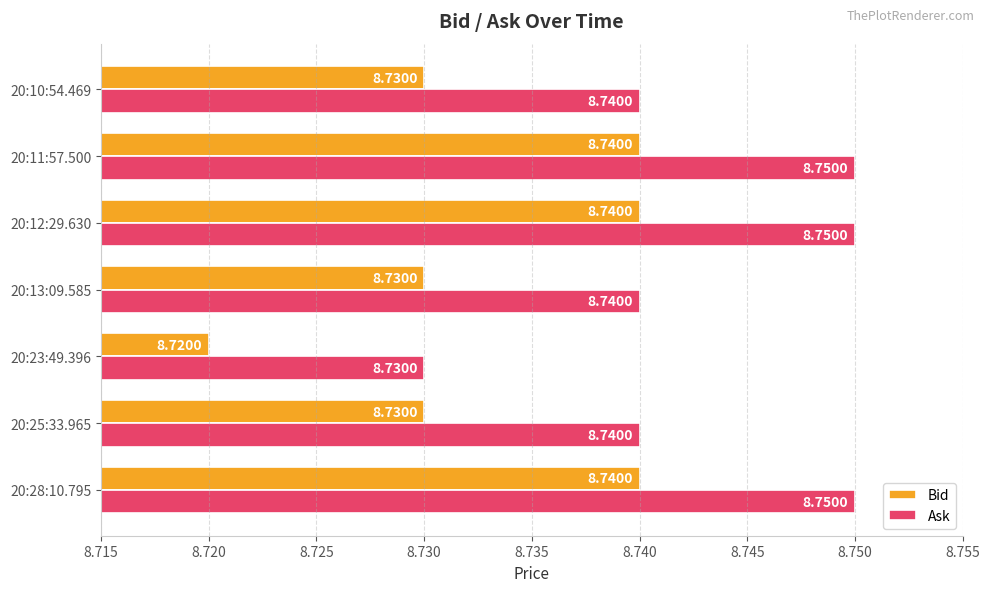

Rank the series at 20:11:57.500 from lowest to highest value.

Bid, Ask